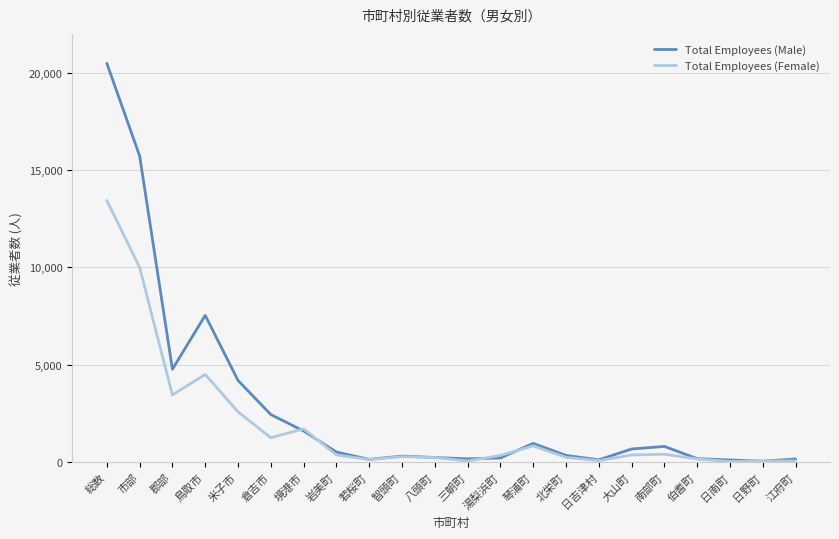

Which series has the largest total across all categories?

Total Employees (Male)